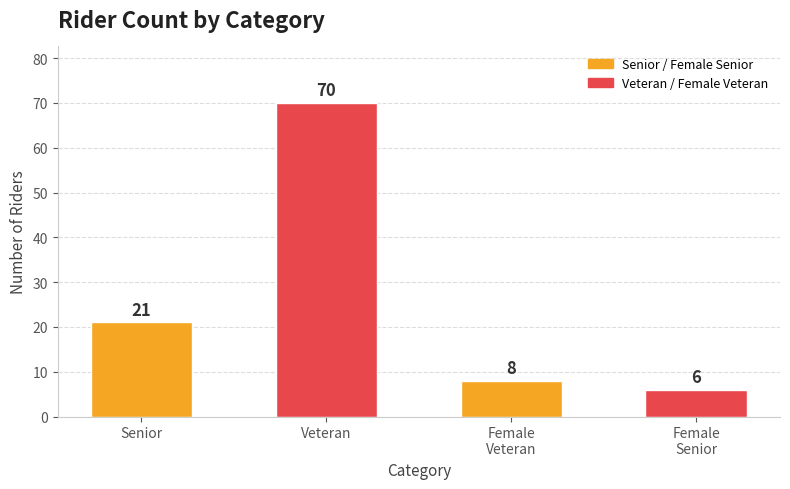

The value at Female
Veteran is 12. True or false?

False